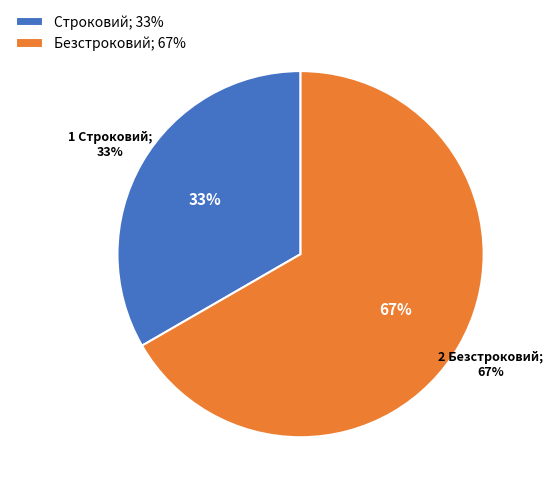

Combined, do Строковий and Безстроковий account for over 50%?

Yes